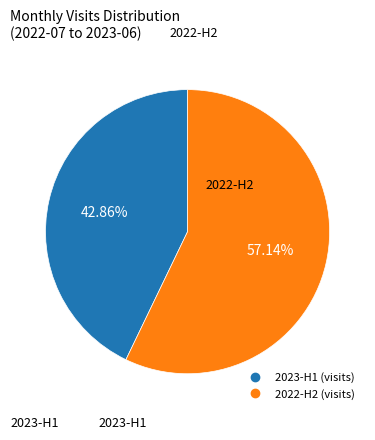

Is there a majority slice in this chart?

Yes